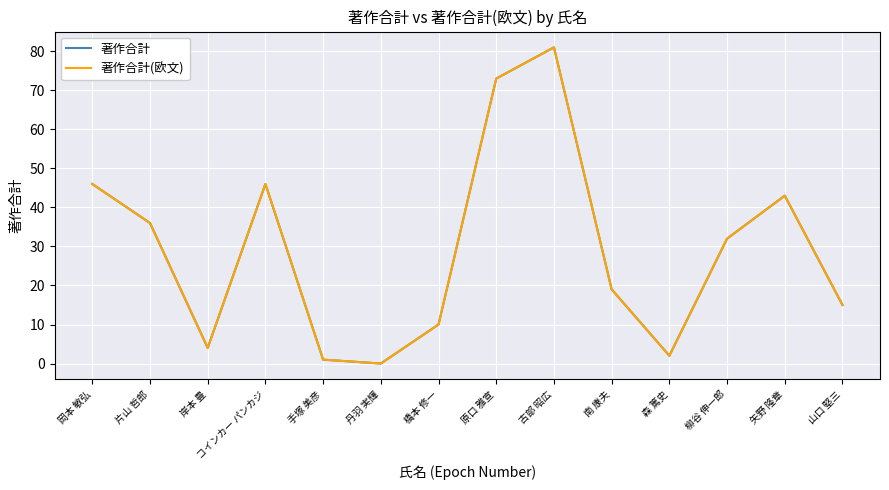

Reading right to left, what are all the values shown in this chart?

著作合計: 山口 堅三=15	矢野 隆章=43	柳谷 伸一郎=32	森 篤史=2	南 康夫=19	古部 昭広=81	原口 雅宣=73	橋本 修一=10	丹羽 実輝=0	手塚 美彦=1	コインカー パンカジ=46	岸本 豊=4	片山 哲郎=36	岡本 敏弘=46
著作合計(欧文): 山口 堅三=15	矢野 隆章=43	柳谷 伸一郎=32	森 篤史=2	南 康夫=19	古部 昭広=81	原口 雅宣=73	橋本 修一=10	丹羽 実輝=0	手塚 美彦=1	コインカー パンカジ=46	岸本 豊=4	片山 哲郎=36	岡本 敏弘=46